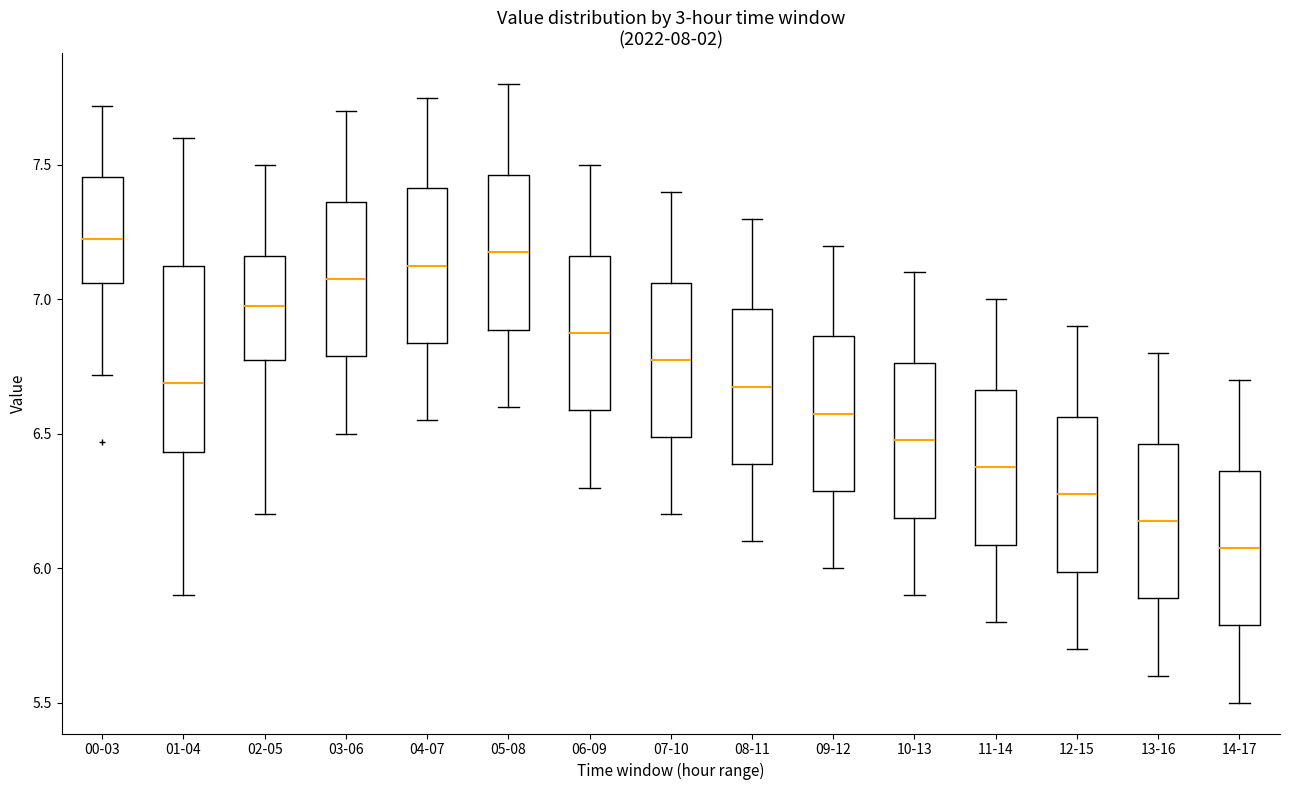

Reading left to right, transcribe this box plot: for each box, give where its median line is, the range the box spans, and where its two whiskers end, as read against the y-axis. The values are not printed on the chart, so give them approximately, as read against the axis.

00-03: median 7.25, box 7.05 to 7.45, whiskers 6.70 to 7.70
01-04: median 6.70, box 6.45 to 7.15, whiskers 5.90 to 7.60
02-05: median 7.00, box 6.80 to 7.15, whiskers 6.20 to 7.50
03-06: median 7.10, box 6.80 to 7.35, whiskers 6.50 to 7.70
04-07: median 7.15, box 6.85 to 7.40, whiskers 6.55 to 7.75
05-08: median 7.20, box 6.90 to 7.45, whiskers 6.60 to 7.80
06-09: median 6.90, box 6.60 to 7.15, whiskers 6.30 to 7.50
07-10: median 6.80, box 6.50 to 7.05, whiskers 6.20 to 7.40
08-11: median 6.70, box 6.40 to 6.95, whiskers 6.10 to 7.30
09-12: median 6.60, box 6.30 to 6.85, whiskers 6.00 to 7.20
10-13: median 6.50, box 6.20 to 6.75, whiskers 5.90 to 7.10
11-14: median 6.40, box 6.10 to 6.65, whiskers 5.80 to 7.00
12-15: median 6.30, box 6.00 to 6.55, whiskers 5.70 to 6.90
13-16: median 6.20, box 5.90 to 6.45, whiskers 5.60 to 6.80
14-17: median 6.10, box 5.80 to 6.35, whiskers 5.50 to 6.70